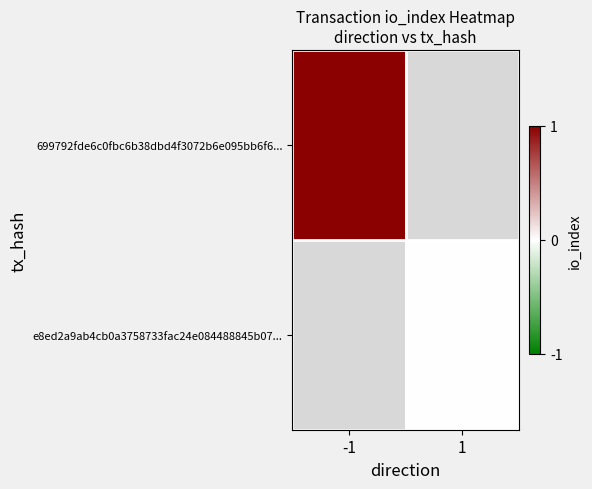

List the series in order of their overall mean, highest first.

699792fde6c0fbc6b38dbd4f3072b6e095bb6f6..., e8ed2a9ab4cb0a3758733fac24e084488845b07...